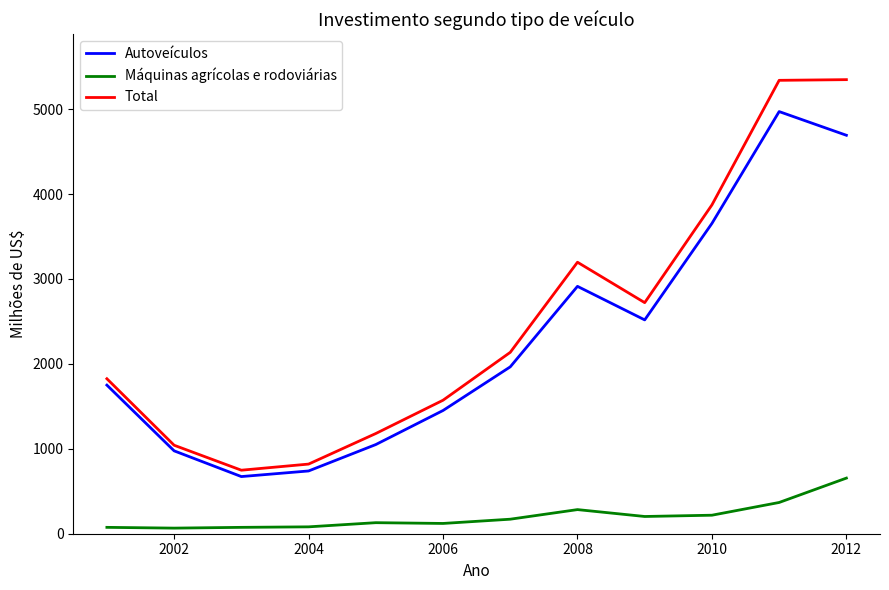

What is the difference between the maximum and minimum values in the Autoveículos series?

4298